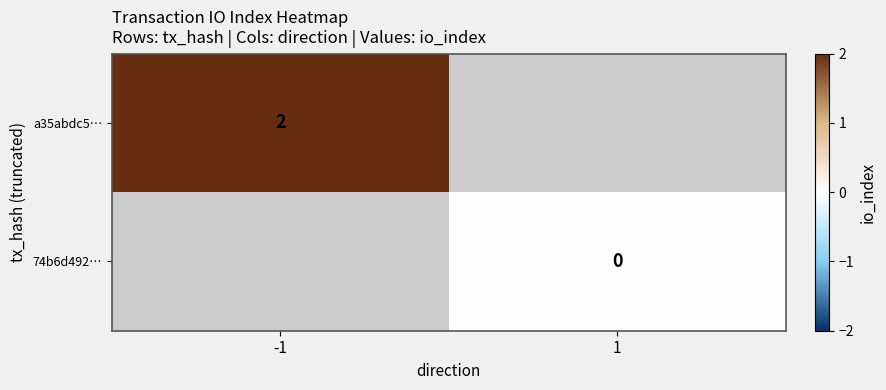

The value of a35abdc5… at -1 is 3. True or false?

False